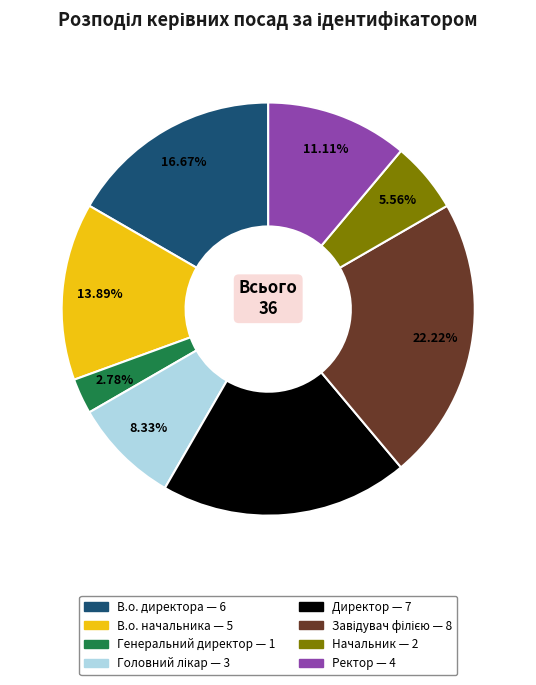

Approximately how many times larger is the value at Ректор compared to В.о. начальника?

0.8